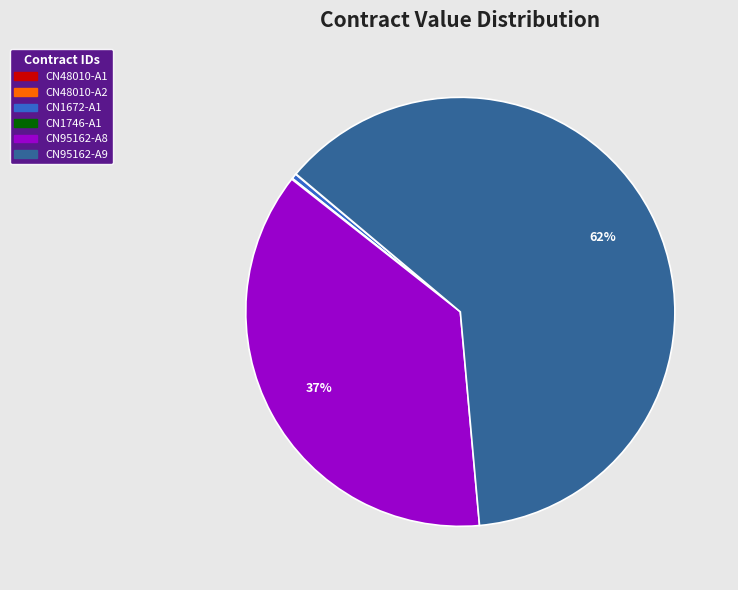

To the nearest percent, what is the average slice percentage?

17%